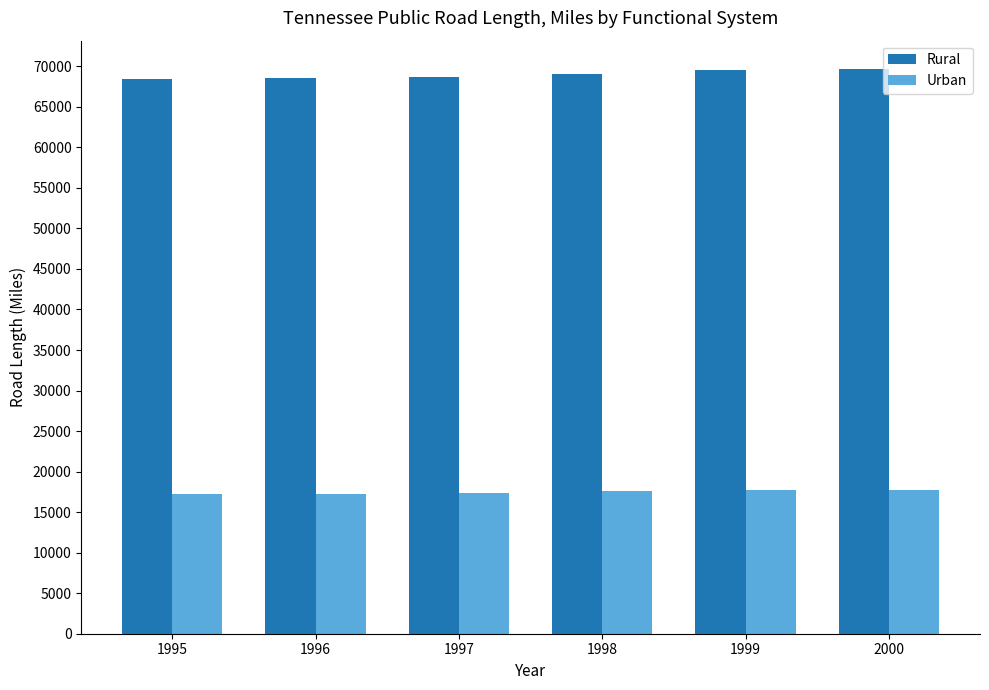

What is the spread (max minus min) of values at 1996?

51241